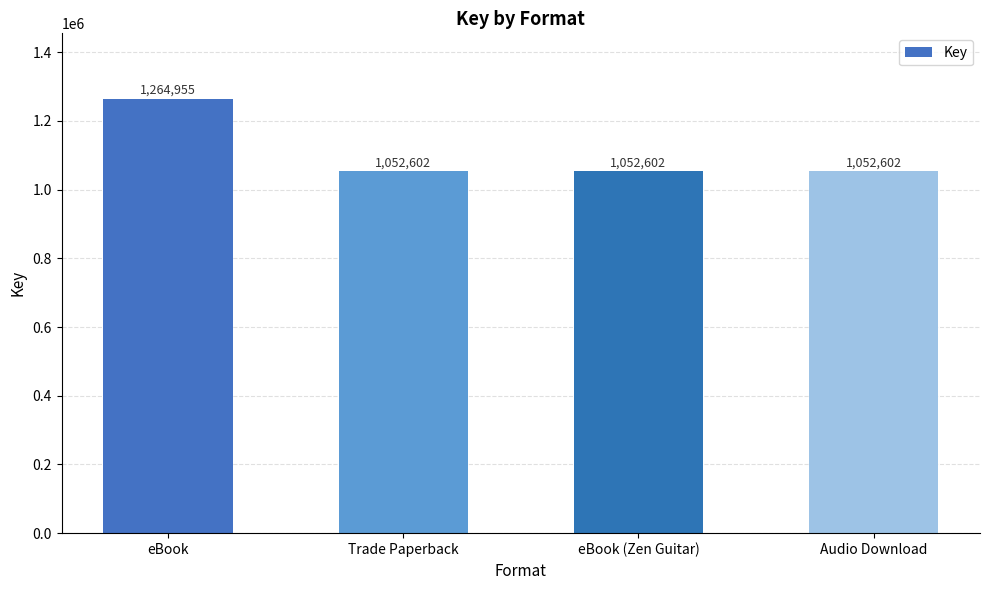

At which category does the chart reach its peak across all series?

eBook